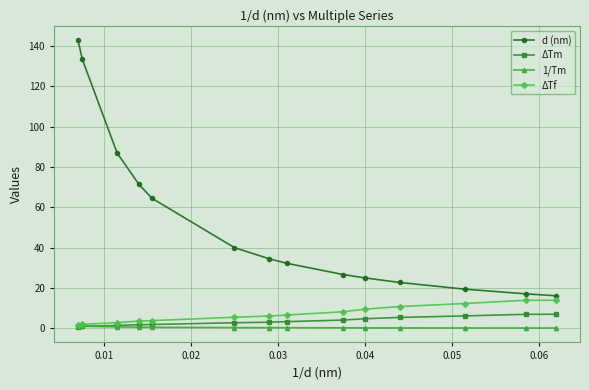

Which series has the widest spread of values?

d (nm)